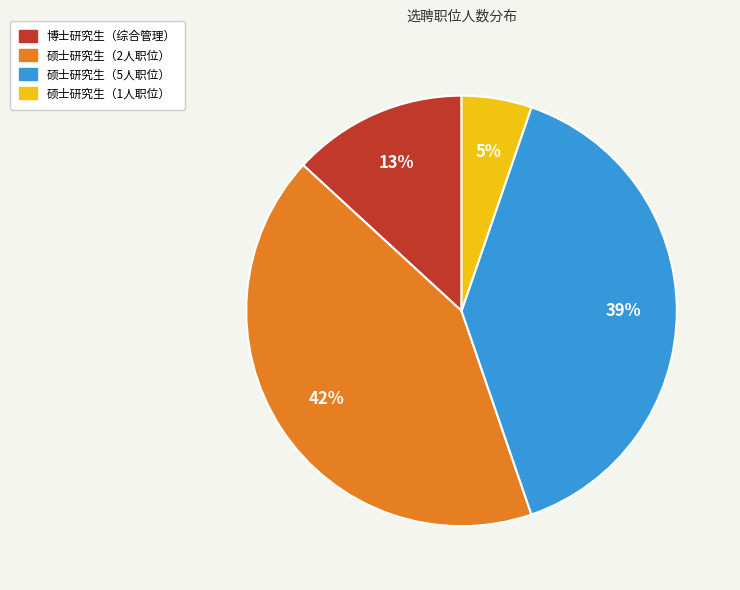

To the nearest percent, what is the average slice percentage?

25%